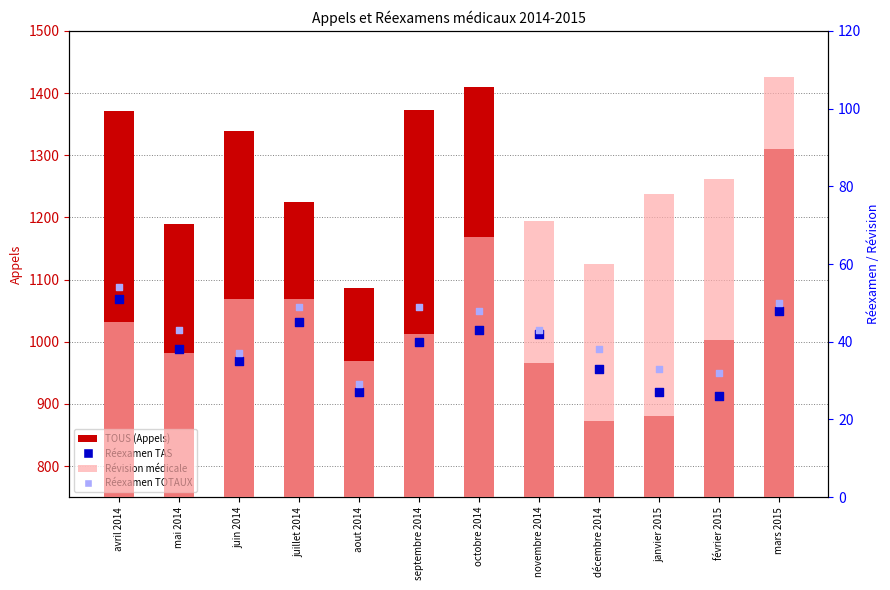

At how many categories does at least one series exceed 29?

12